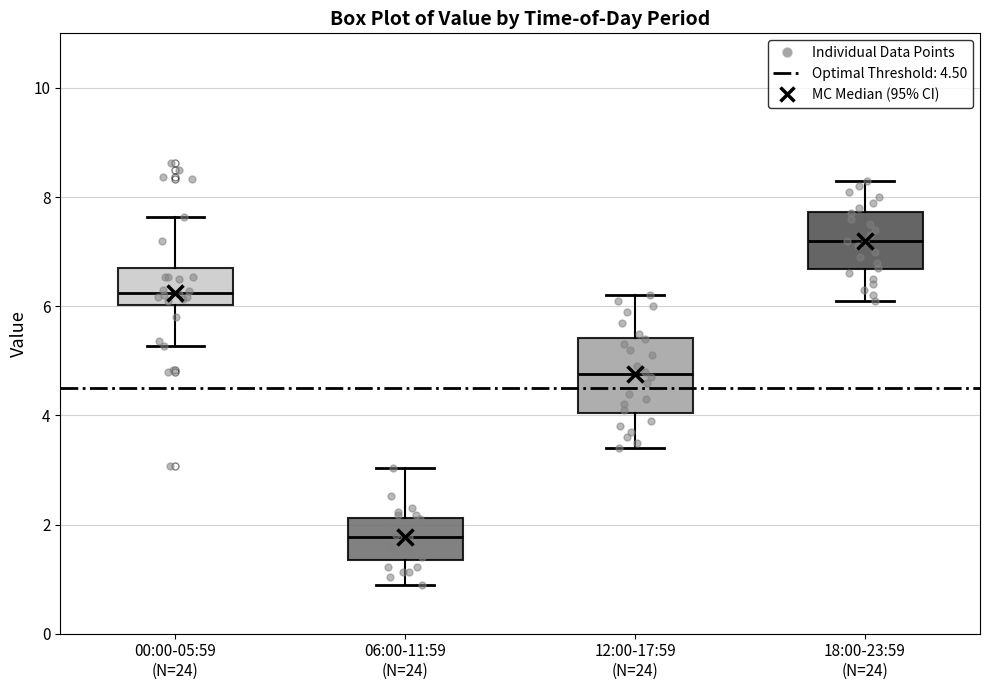

Where does the upper whisker of the box for 12:00-17:59 (N=24) end on the y-axis? The values are not printed on the chart, so give them approximately, as read against the axis.

6.2